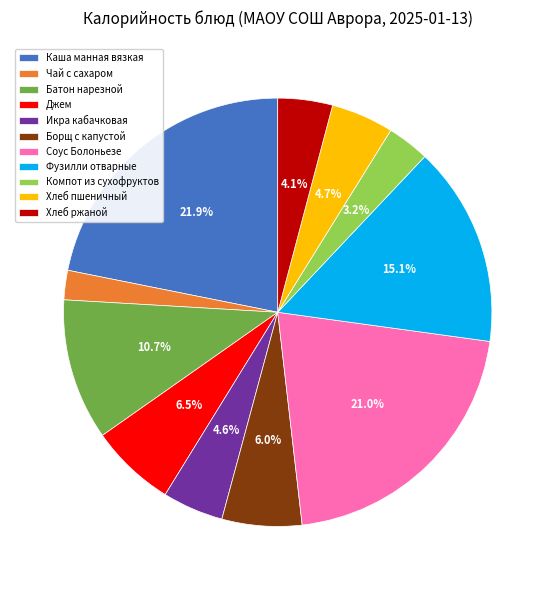

Between Батон нарезной and Джем, which is larger?

Батон нарезной